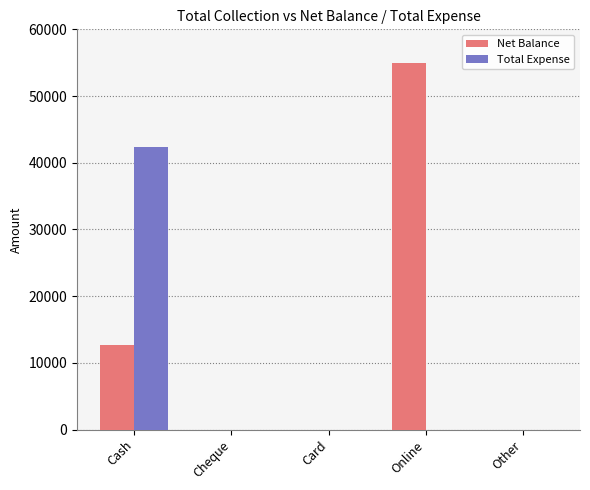

Which series has the largest total across all categories?

Net Balance